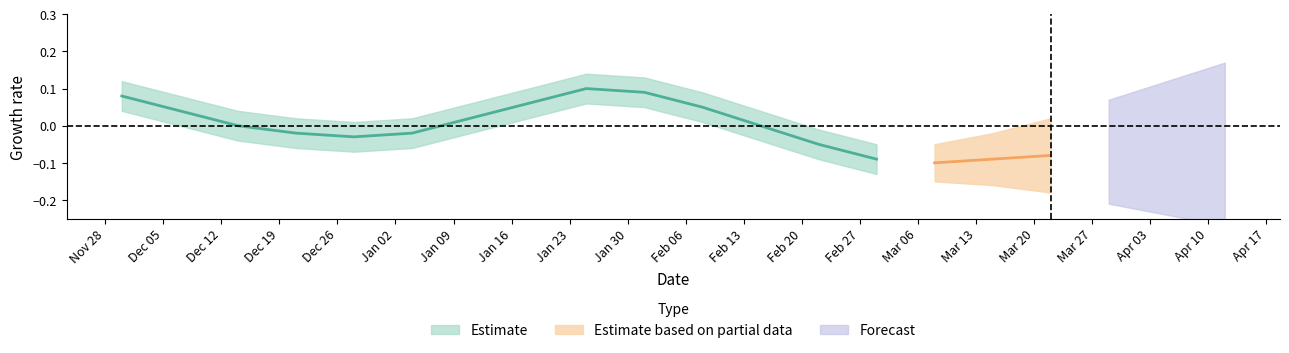

Is it true that the value at 2023-03-22 is -1?

False